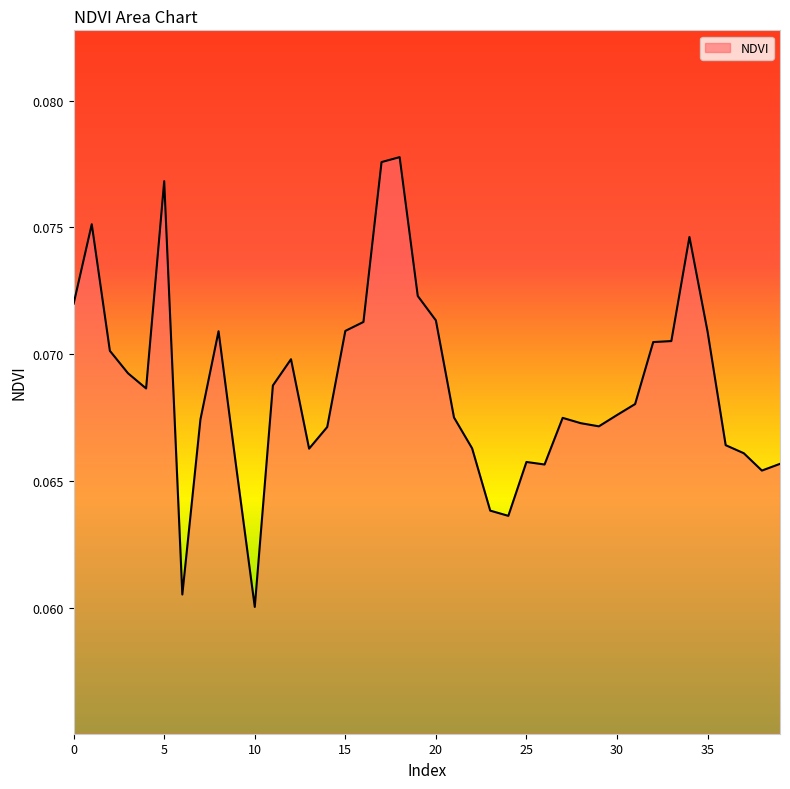

Rank the categories by value from lowest to highest.

10, 6, 24, 23, 38, 9, 26, 39, 25, 37, 13, 22, 36, 14, 29, 28, 7, 27, 21, 30, 31, 4, 11, 3, 12, 2, 32, 33, 35, 8, 15, 16, 20, 0, 19, 34, 1, 5, 17, 18